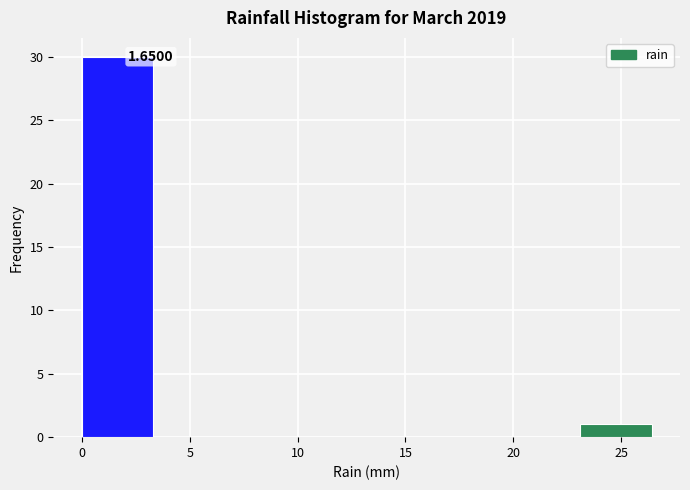

Over which range of the x-axis is the bar tallest?

0.0 to 3.3